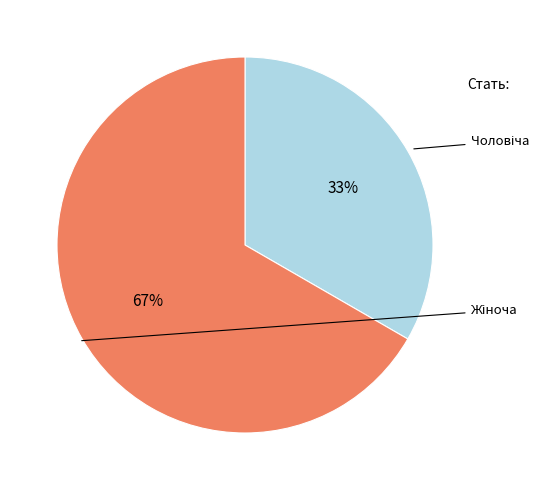

How many slices are in this pie chart?

2